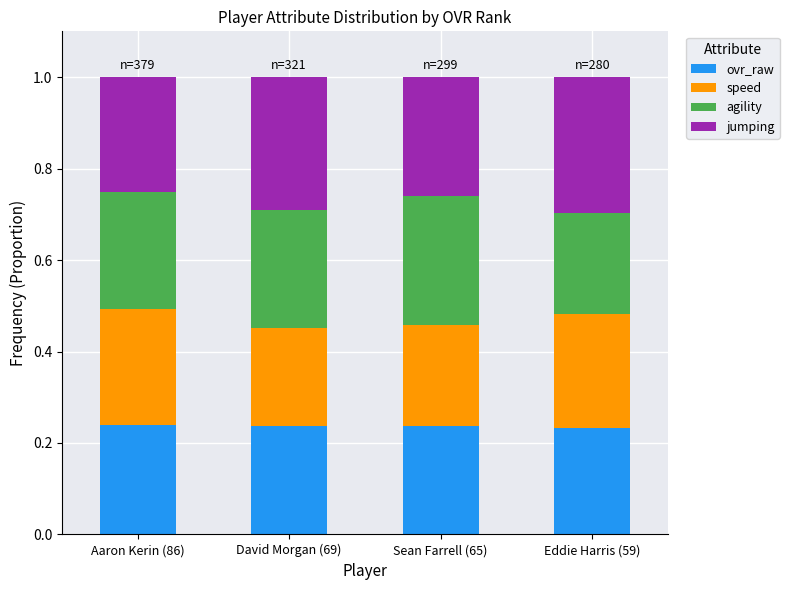

What are all the series names shown in the legend?

ovr_raw, speed, agility, jumping